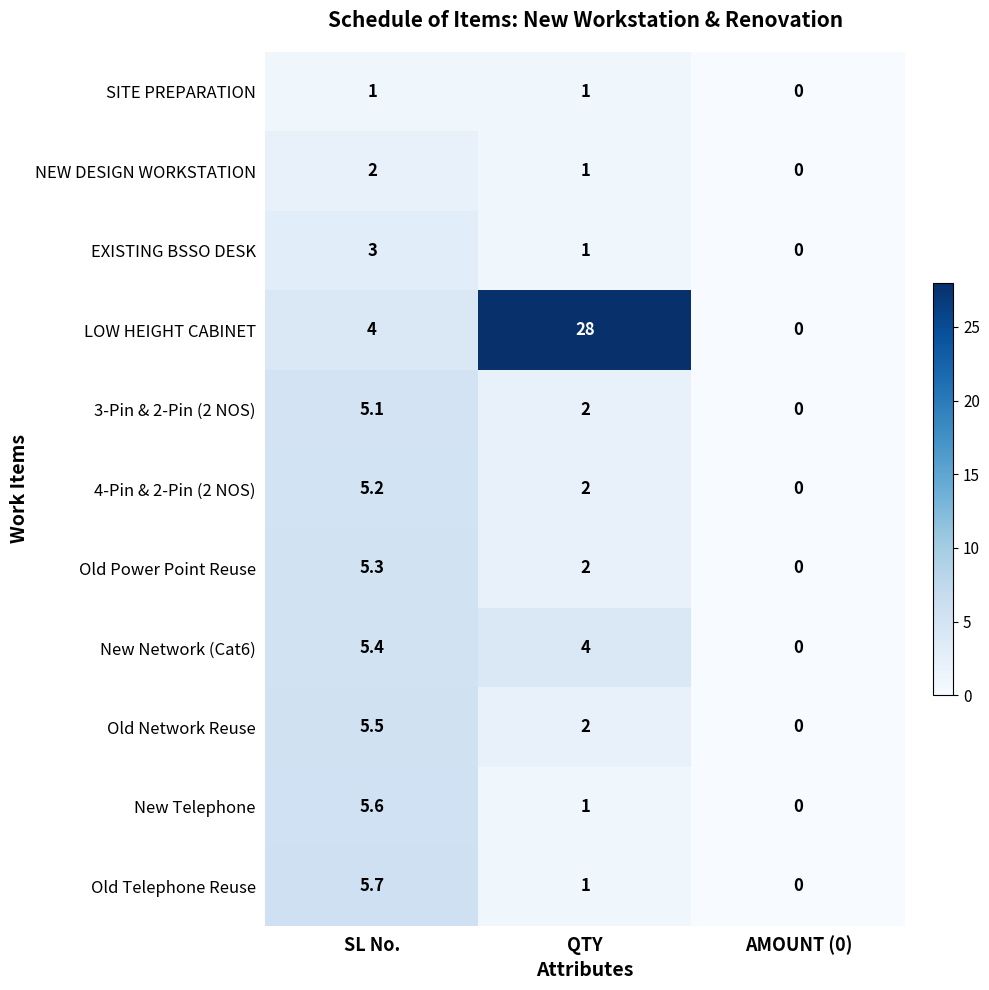

List the labels in order of Old Telephone Reuse value, largest first.

SL No., QTY, AMOUNT (0)